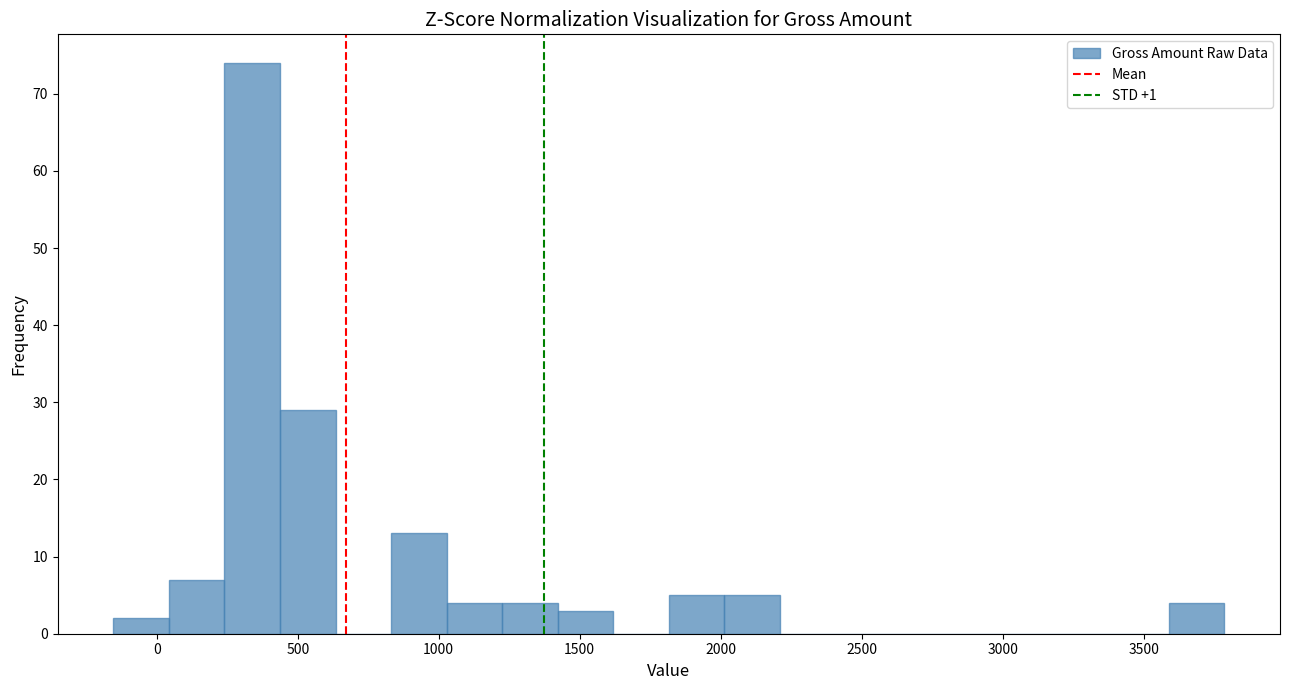

Read against the x-axis, roughly where is the centre of the tallest bar?

350